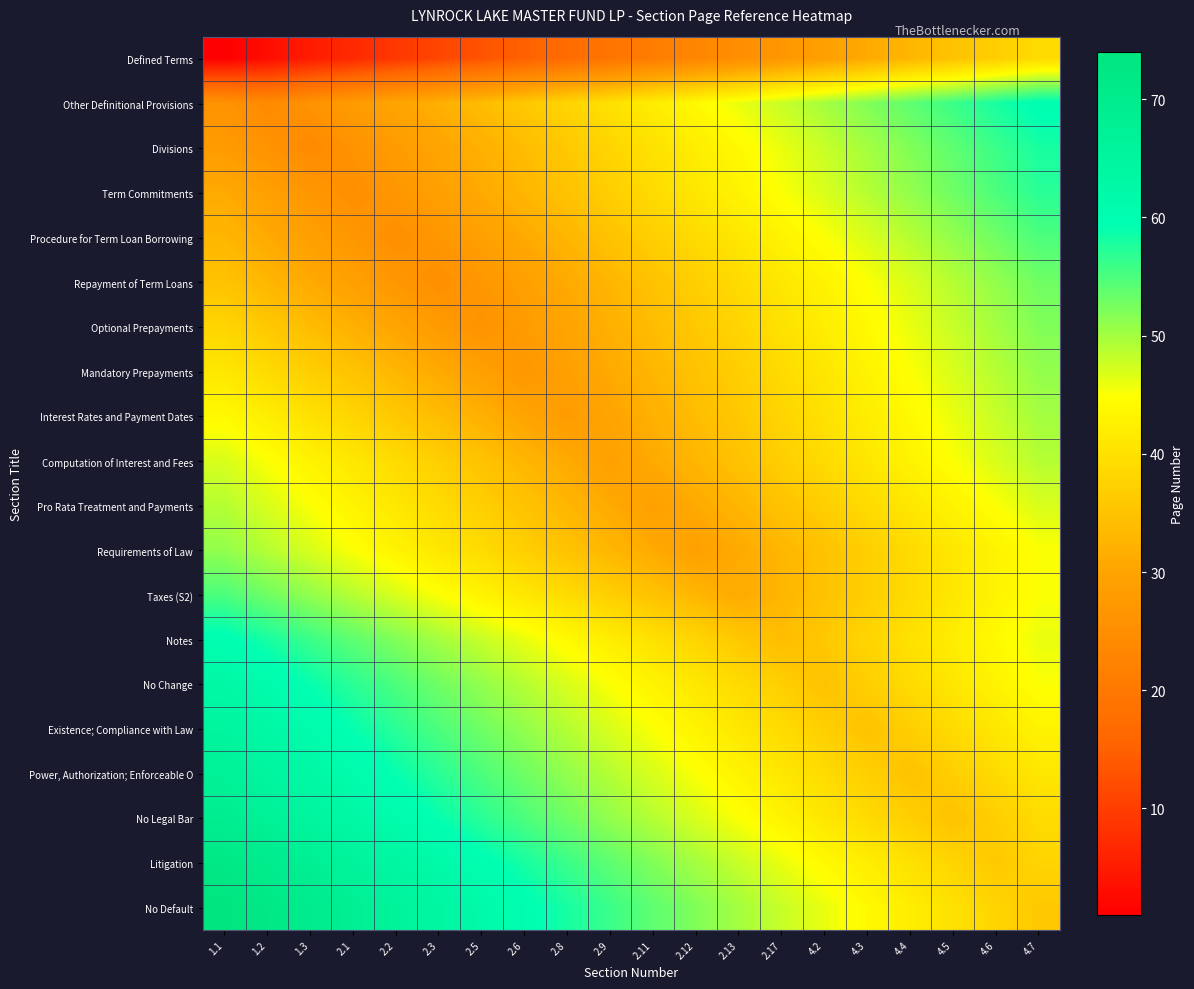

What is the total value across all series at 1.2?

913